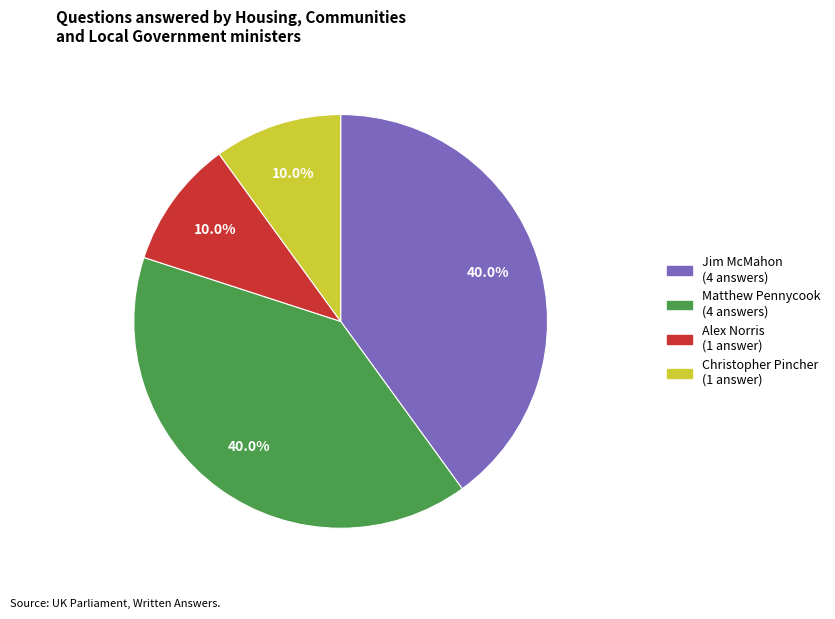

Is there any slice that represents more than half of the pie?

No